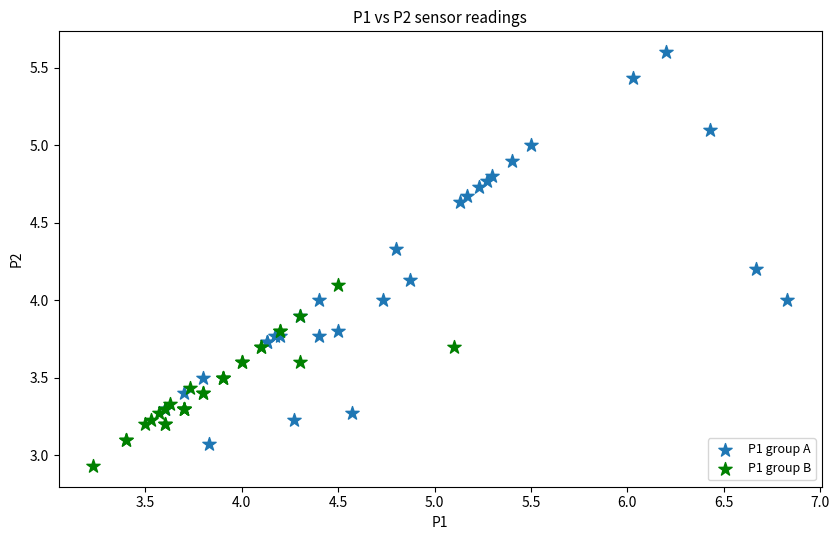

Which series contains the lowest Y value?

P1 group B